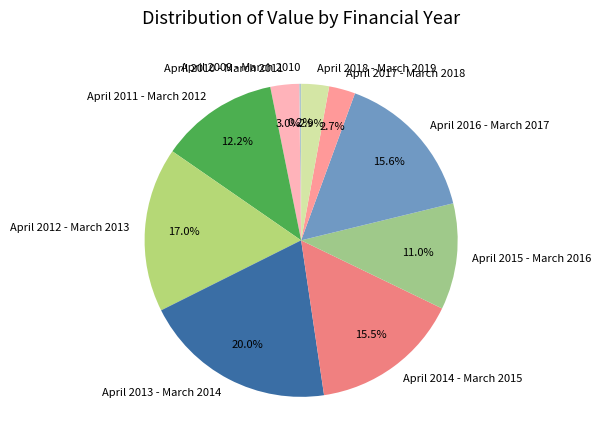

To the nearest percent, what is the combined percentage of April 2016 - March 2017 and April 2017 - March 2018?

18%